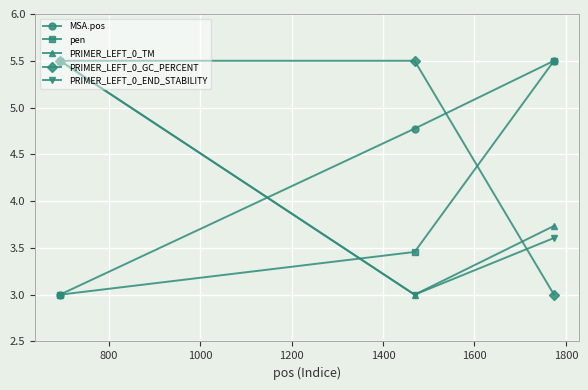

At how many categories does at least one series exceed 5?

3